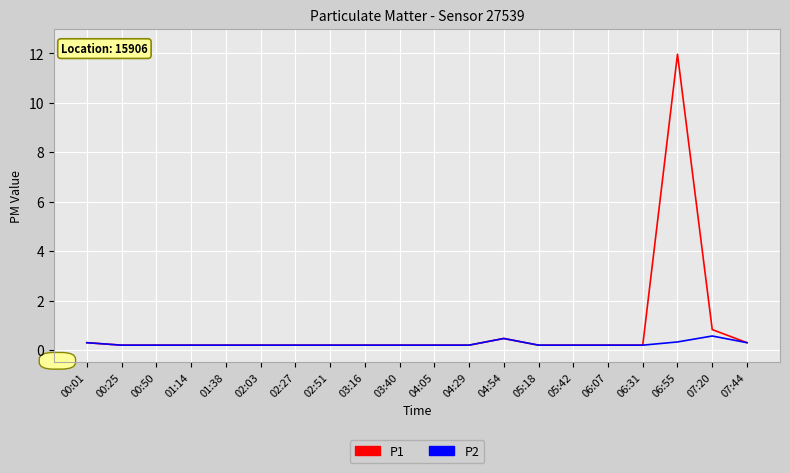

Which series has the widest spread of values?

P1